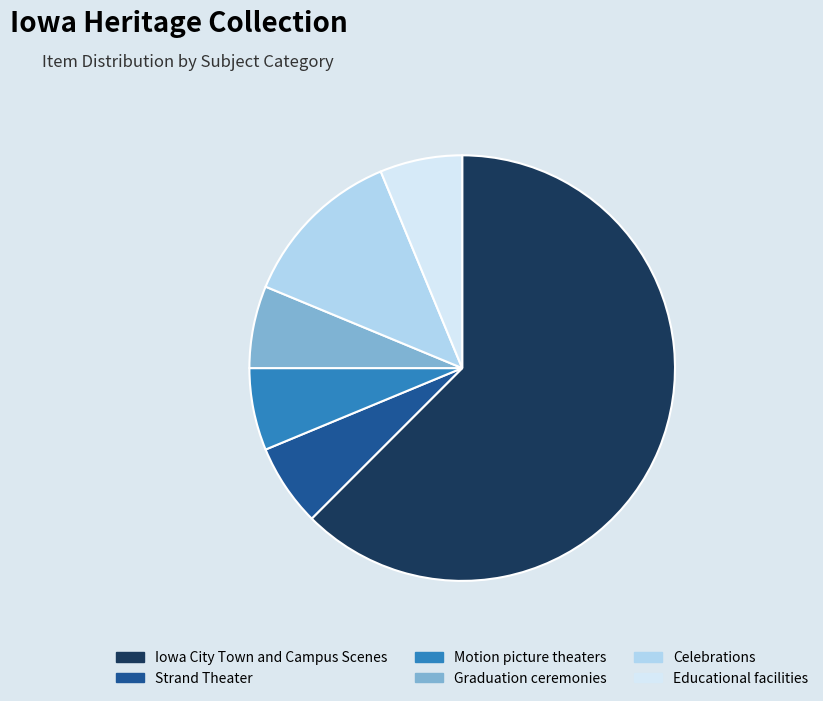

Is it true that Educational facilities is 1% of the pie?

False